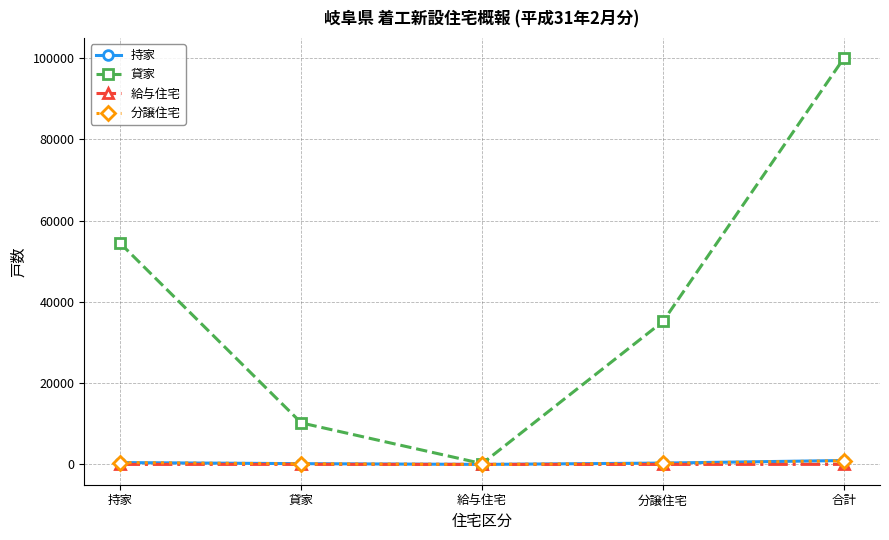

Between 持家 and 給与住宅, which series saw the biggest shift?

貸家